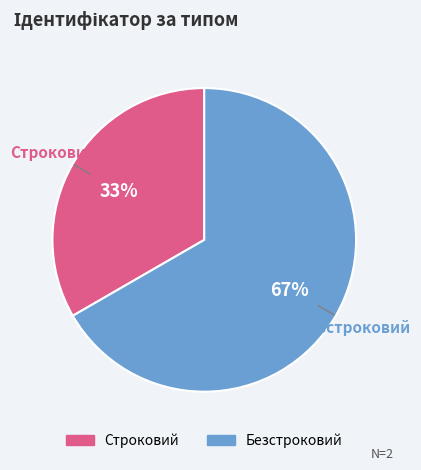

Is it true that Безстроковий is 72% of the pie?

False